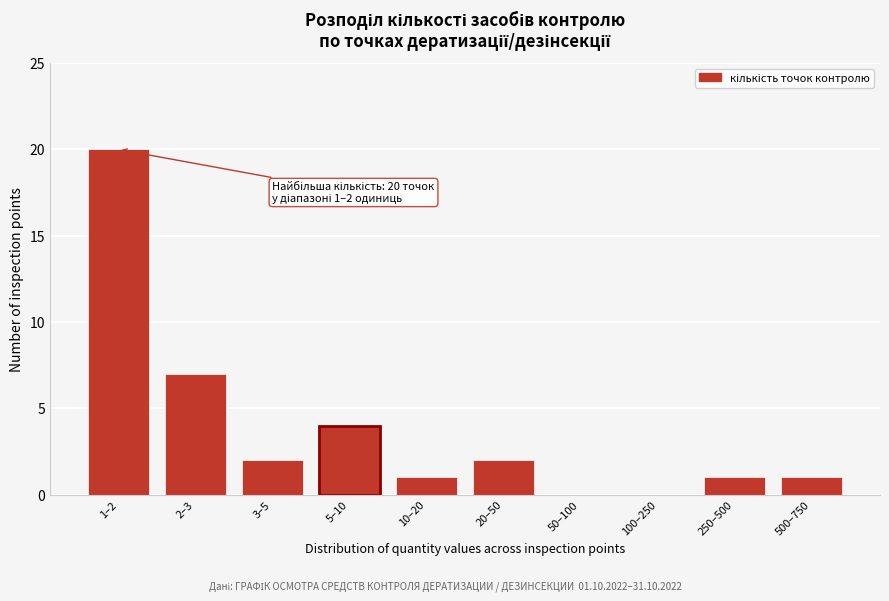

Reading left to right, list all the values displayed in this chart.

1–2=20	2–3=7	3–5=2	5–10=4	10–20=1	20–50=2	50–100=0	100–250=0	250–500=1	500–750=1